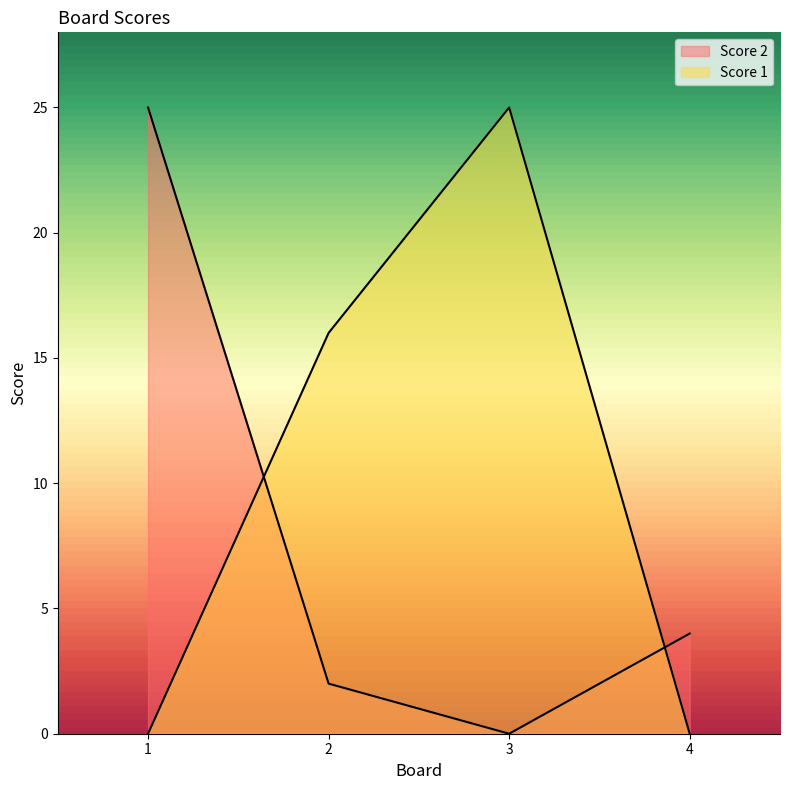

Which series ends up on top after the final intersection of Score 2 and Score 1?

Score 2